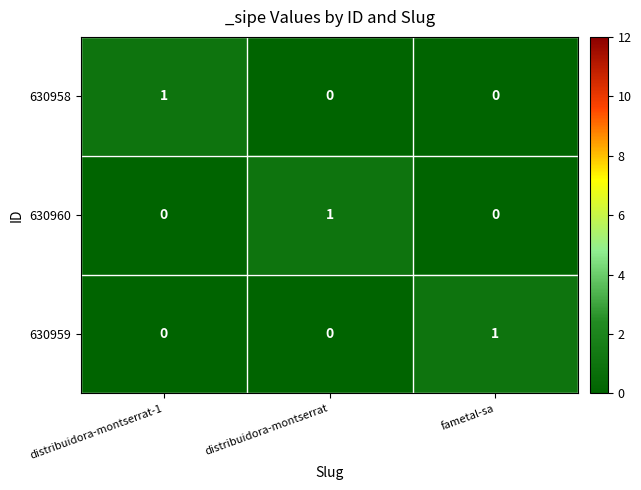

How many distinct data groups are displayed?

3